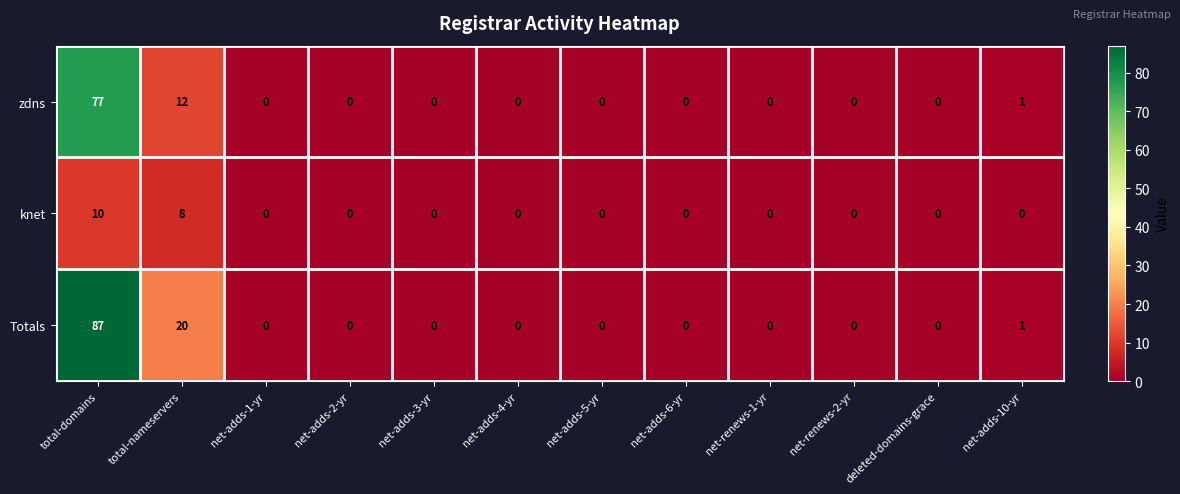

The value of zdns at net-adds-4-yr is 0. True or false?

True